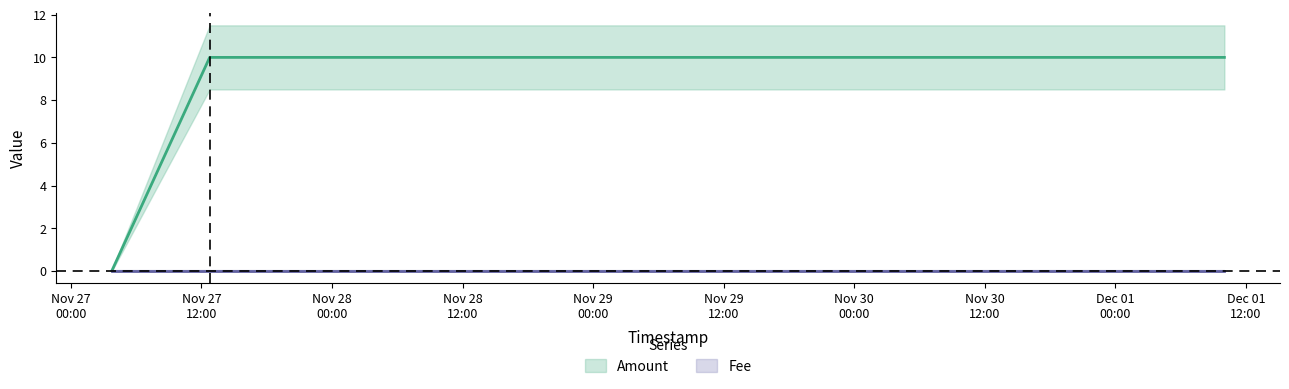

List the labels in order of value, smallest first.

2021-11-27 03:46:33, 2021-11-27 12:45:41, 2021-12-01 10:00:39